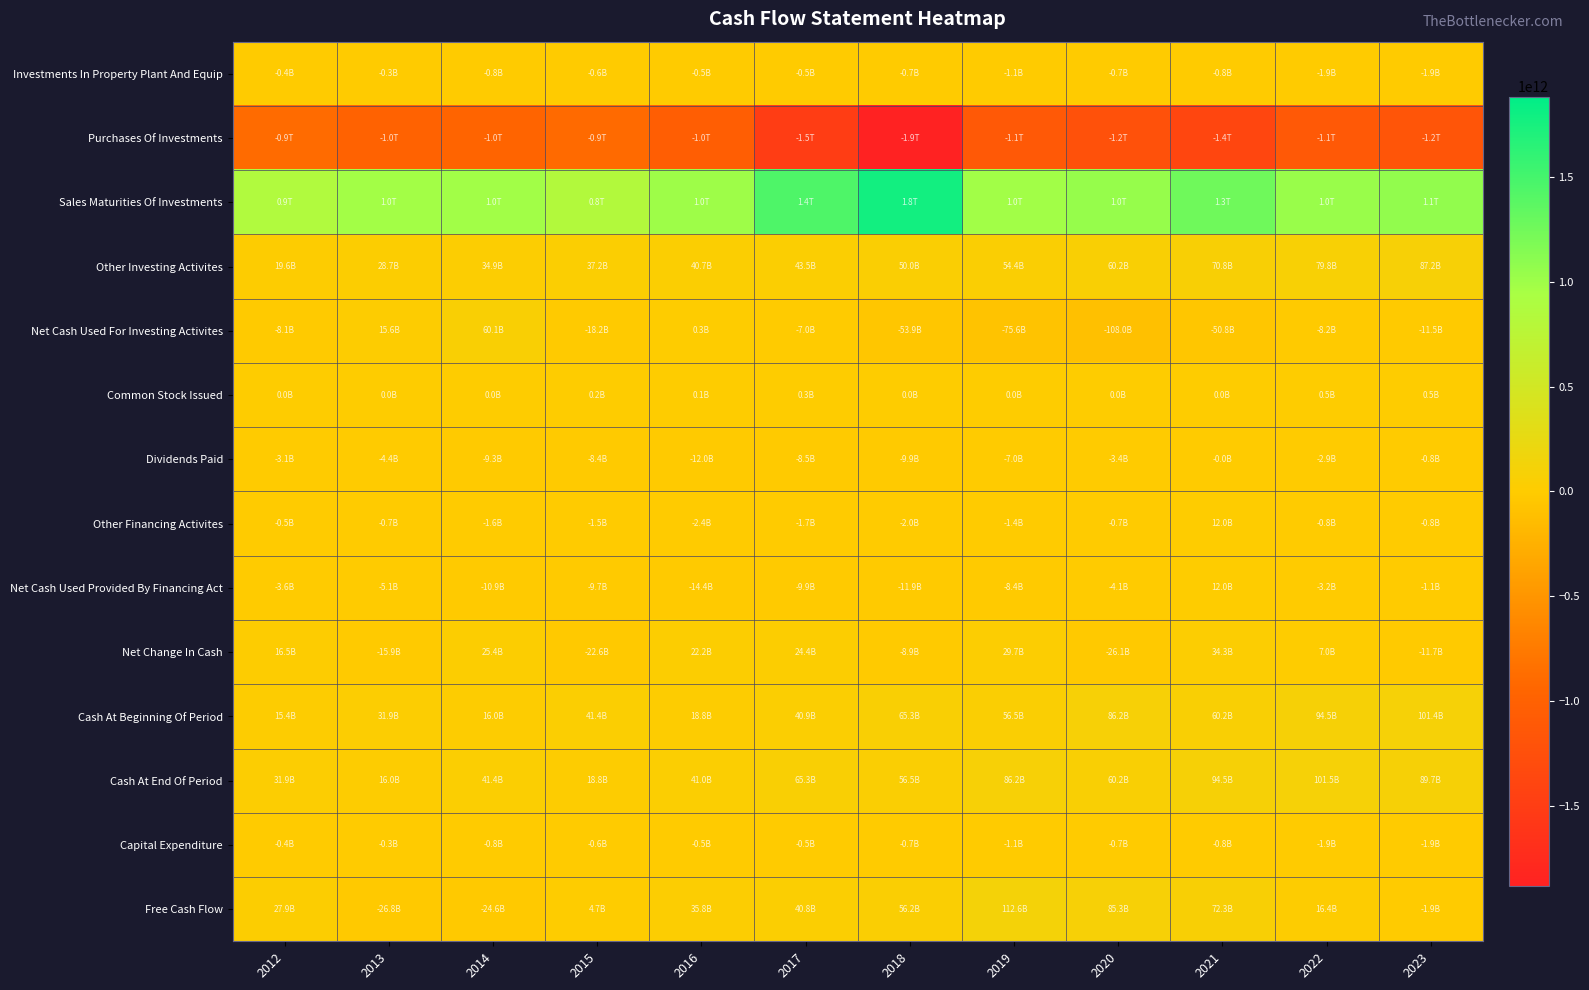

What is the difference between the highest and lowest values at 2019?

2099931976000